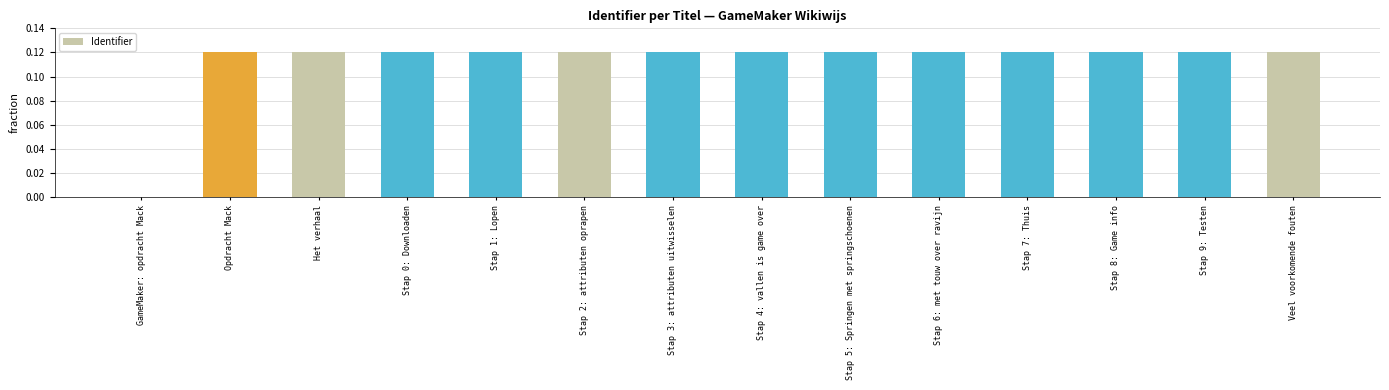

Is it true that the value at GameMaker: opdracht Mack is 0.1?

False